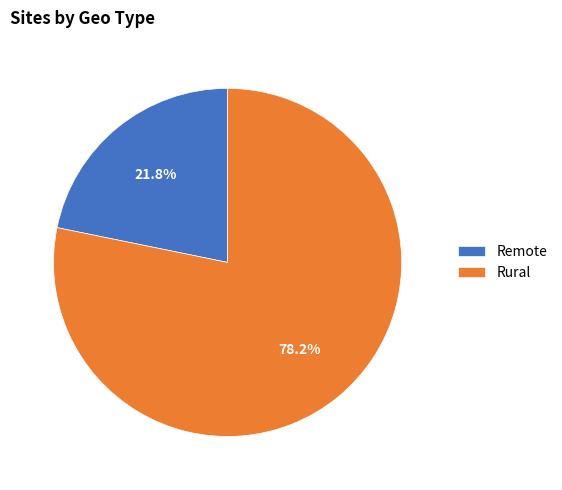

What is the ratio of the value at Rural to the value at Remote?

3.6